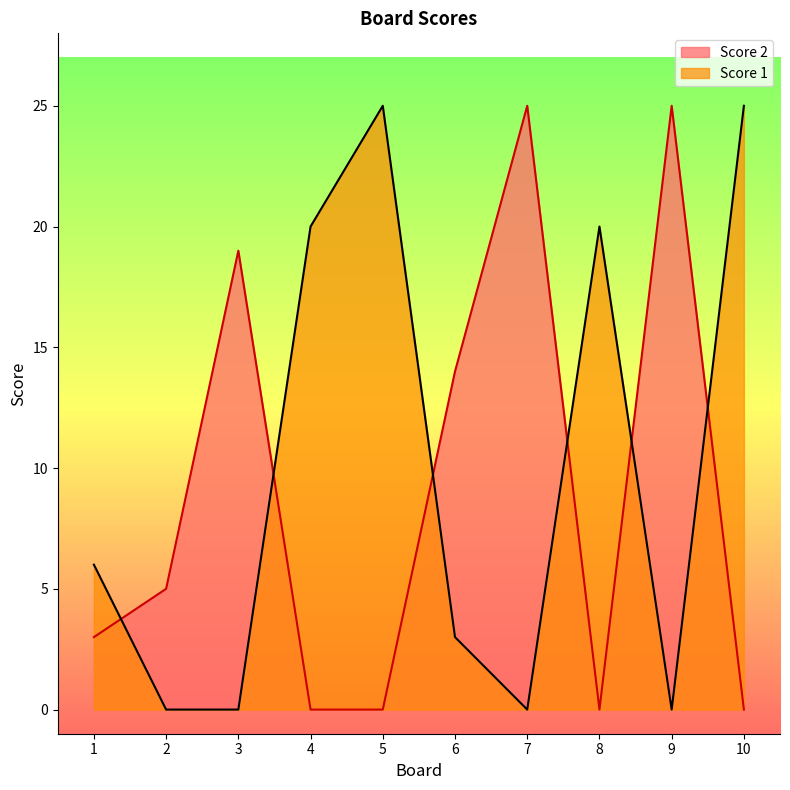

What is the average value of the Score 2 series?

9